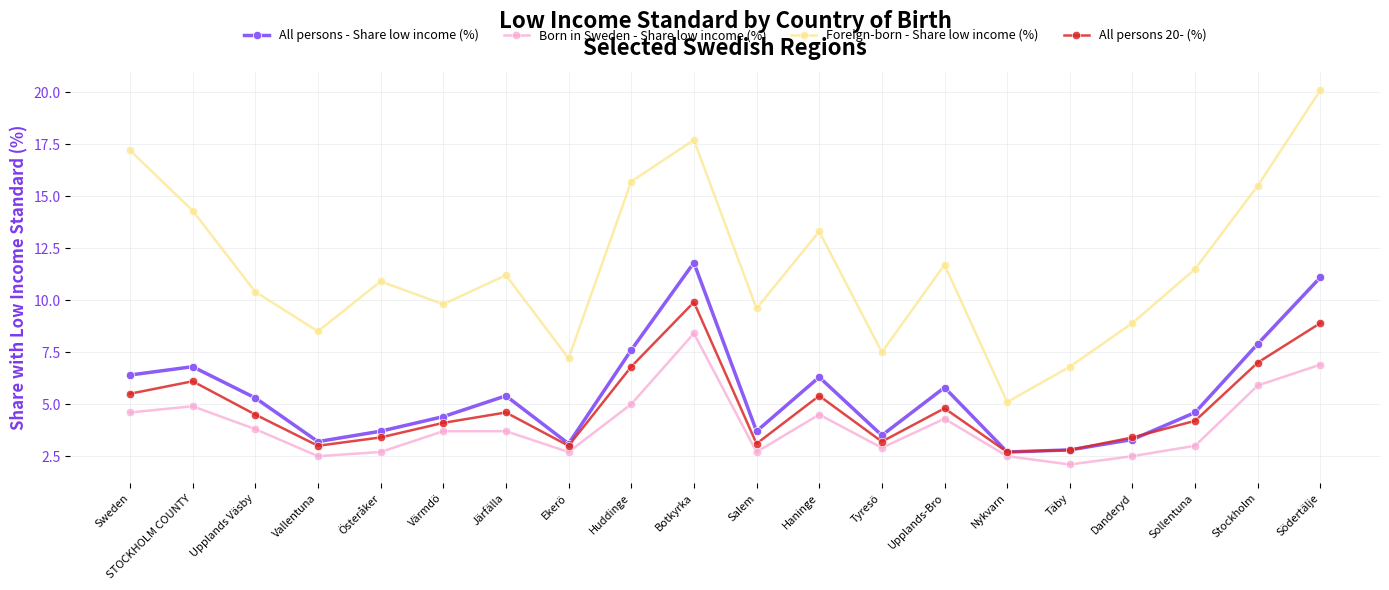

What is the value of the All persons - Share low income (%) point at the 3rd from the left?

5.3